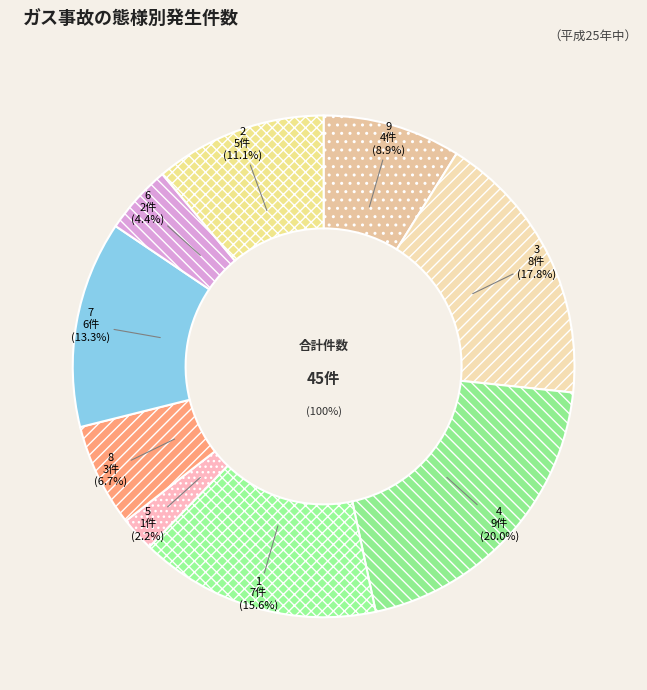

To the nearest percent, what is the combined percentage of 9 and 4?

29%